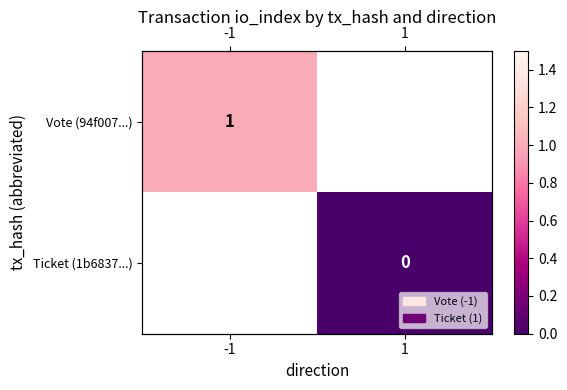

The value of Vote (94f007...) at -1 is 1.0. True or false?

True